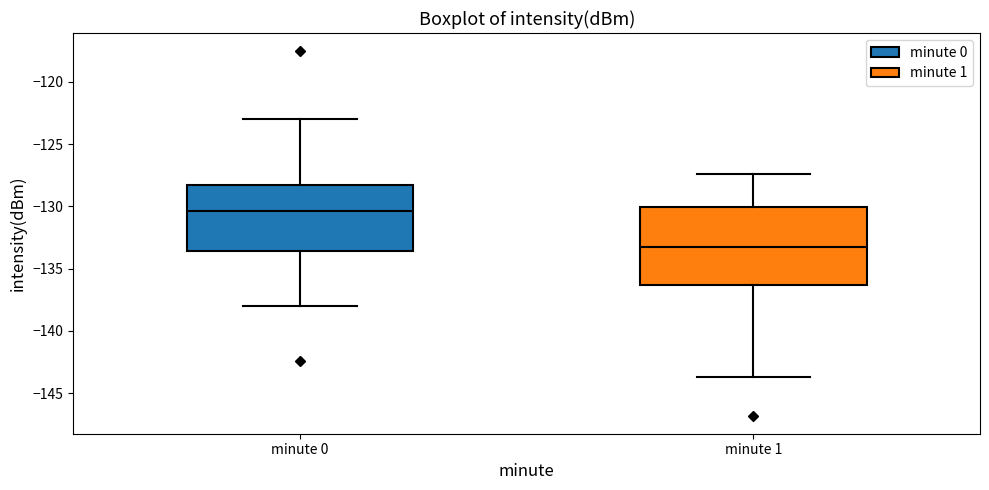

Where does the upper whisker of the box for minute 0 end on the y-axis? The values are not printed on the chart, so give them approximately, as read against the axis.

-123.0